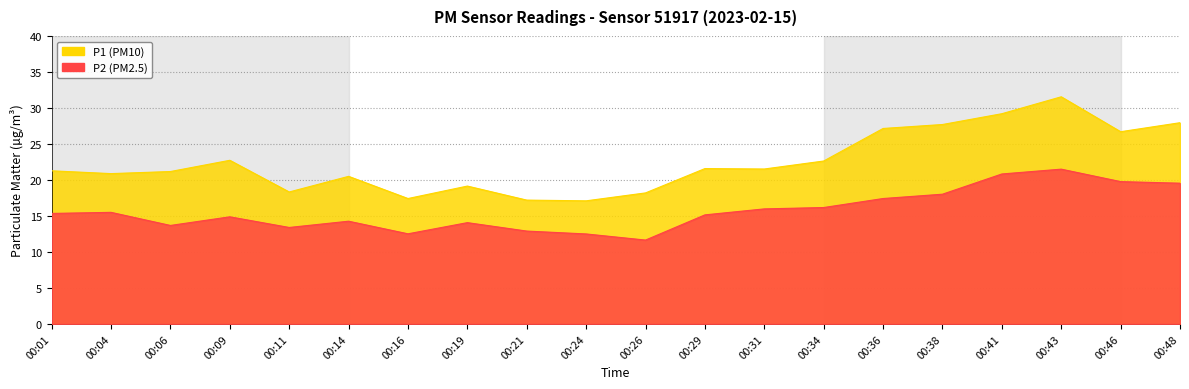

What is the maximum value shown in the chart?

31.6